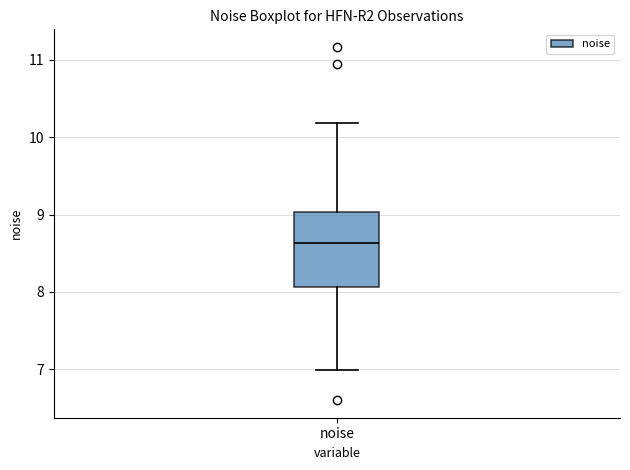

Where is the lower edge of the box for noise on the y-axis? The values are not printed on the chart, so give them approximately, as read against the axis.

8.1